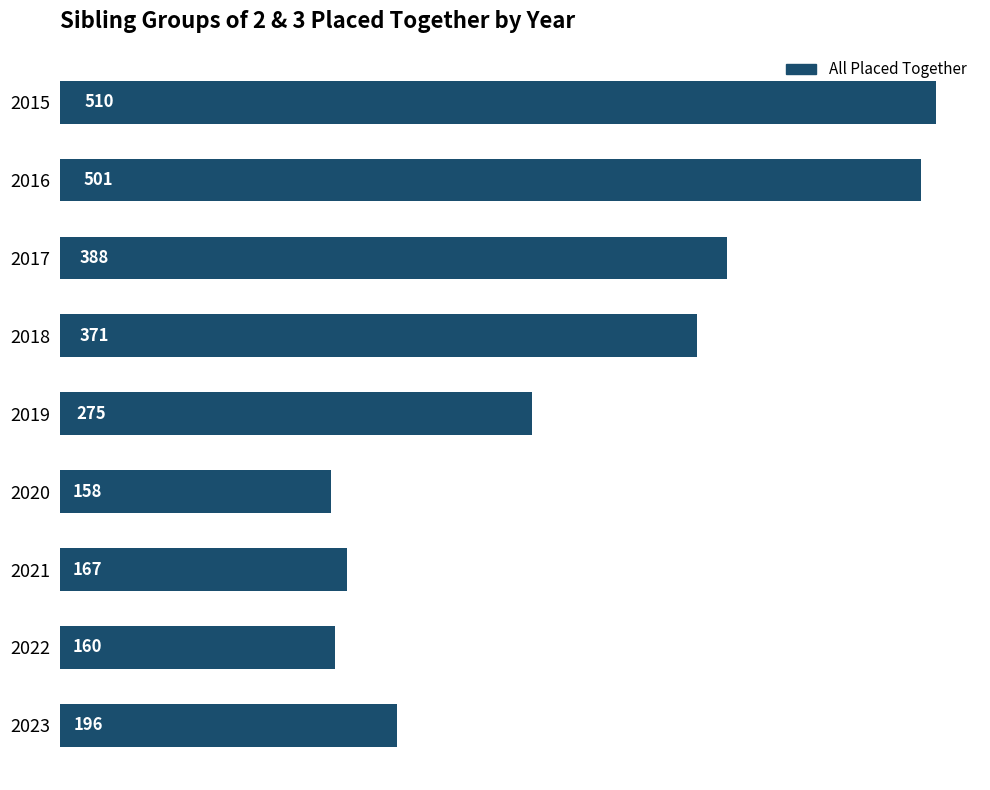

How many data points does each series have?

9